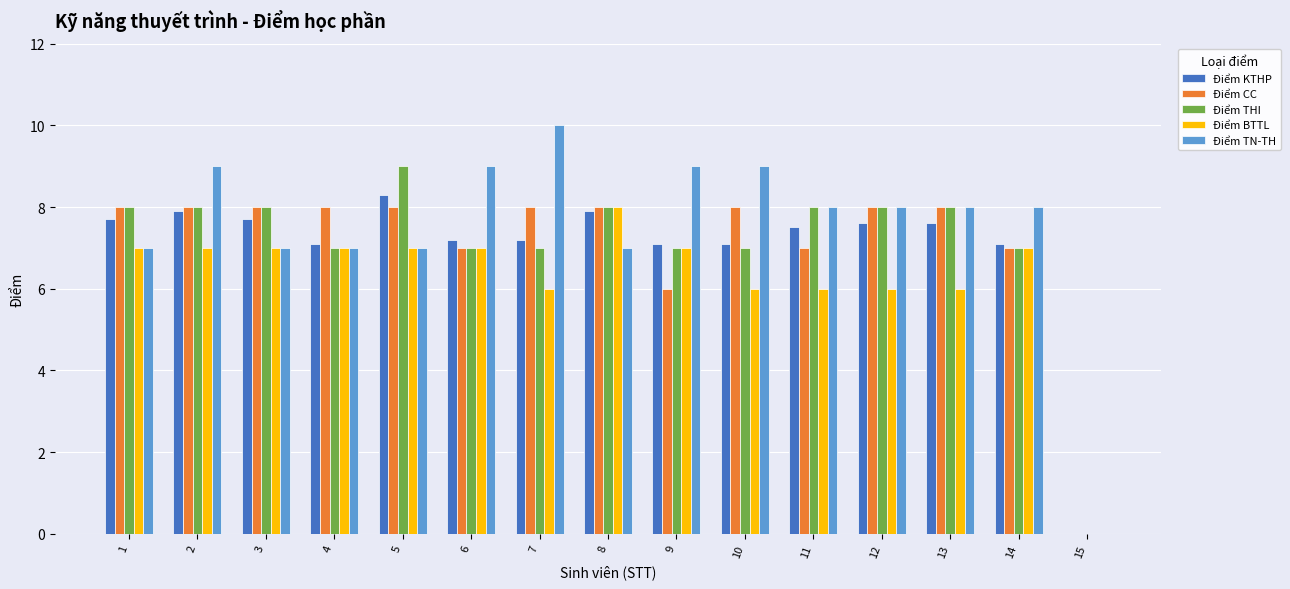

What is the sum of all Điểm TN-TH values?

113.0